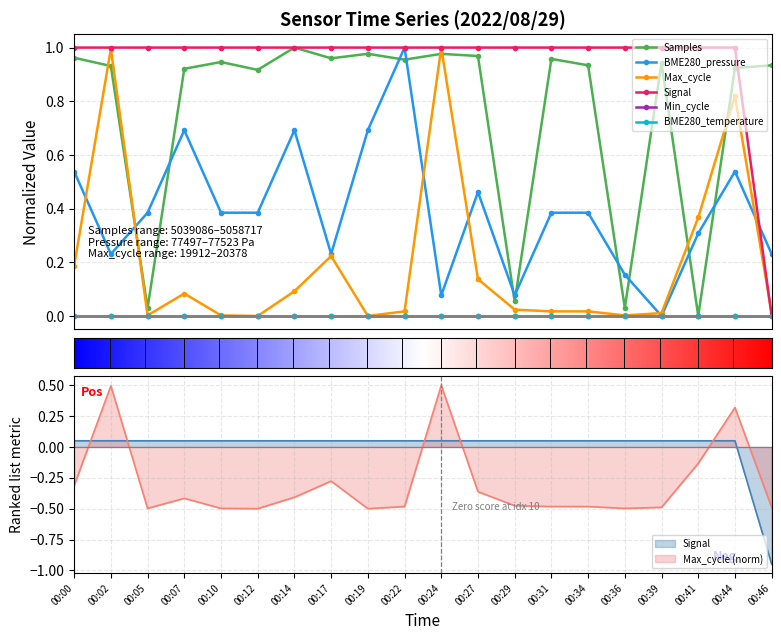

The BME280_pressure series shows 0.6 at 00:31. True or false?

False